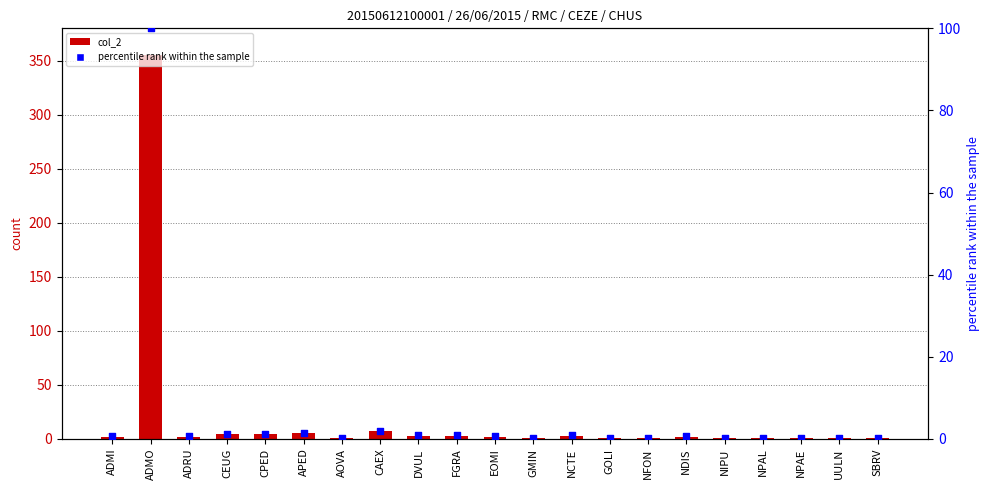

Which series has the widest spread of Y values?

col_2